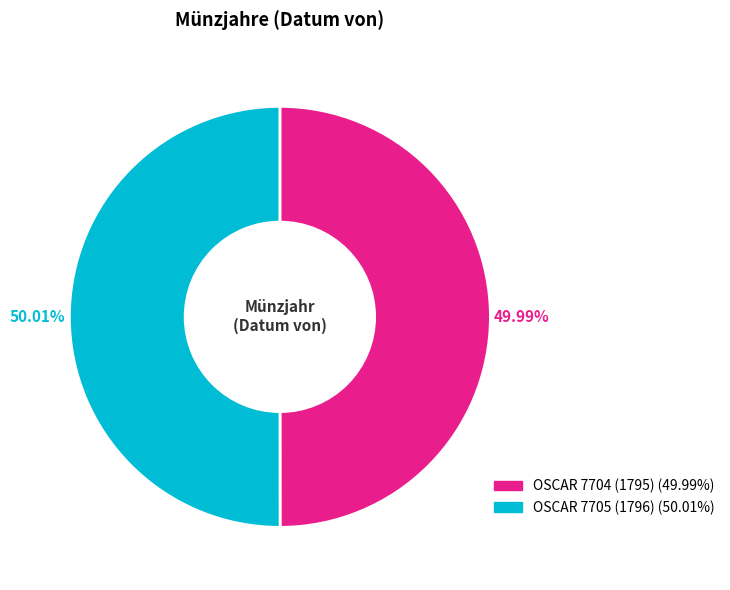

Is it true that OSCAR 7705 (1796) is 63% of the pie?

False